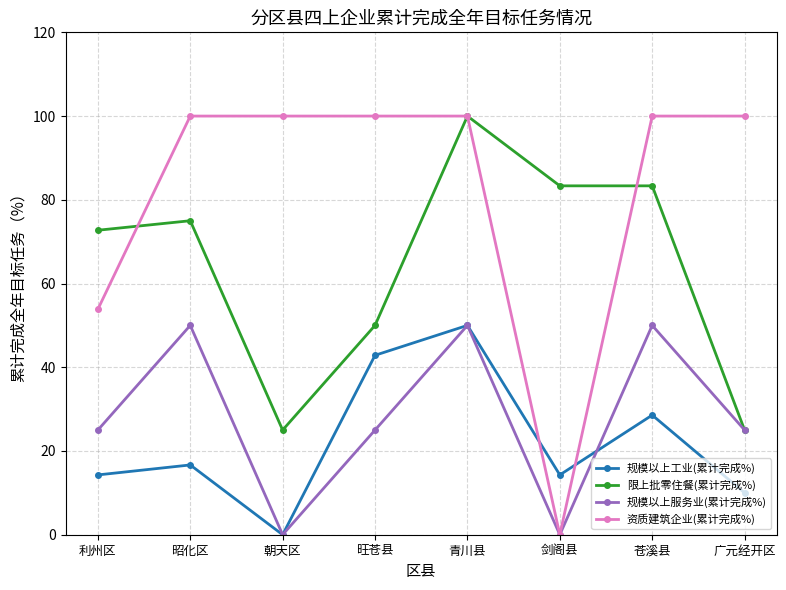

Which series has the largest range (max minus min)?

资质建筑企业(累计完成%)